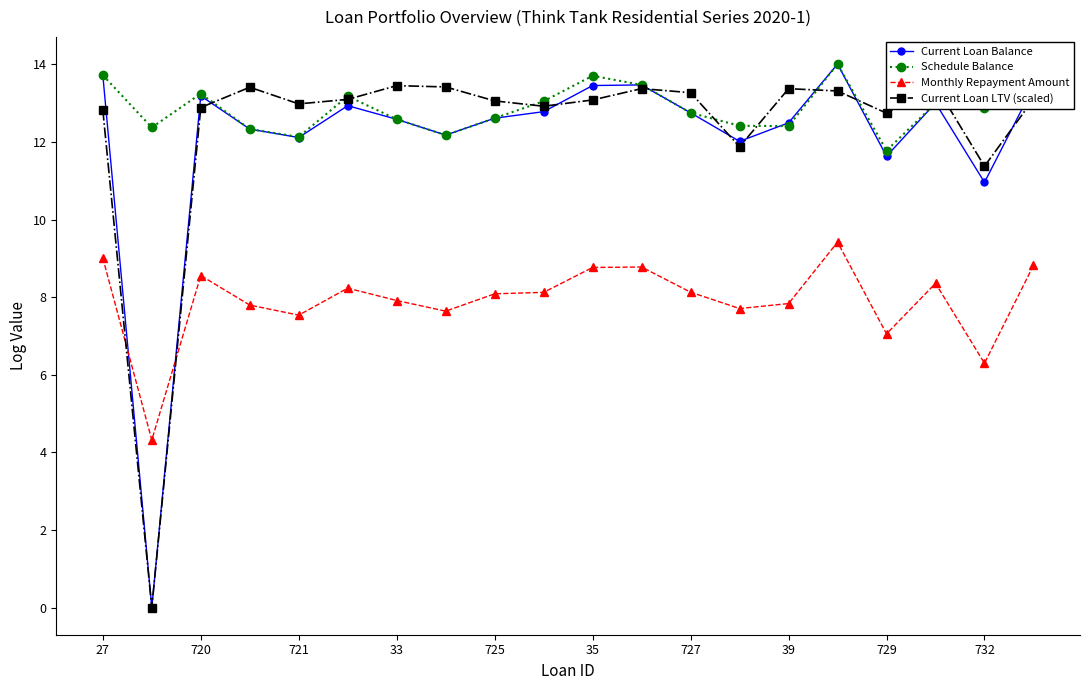

What is the maximum value shown in the chart?

14.0